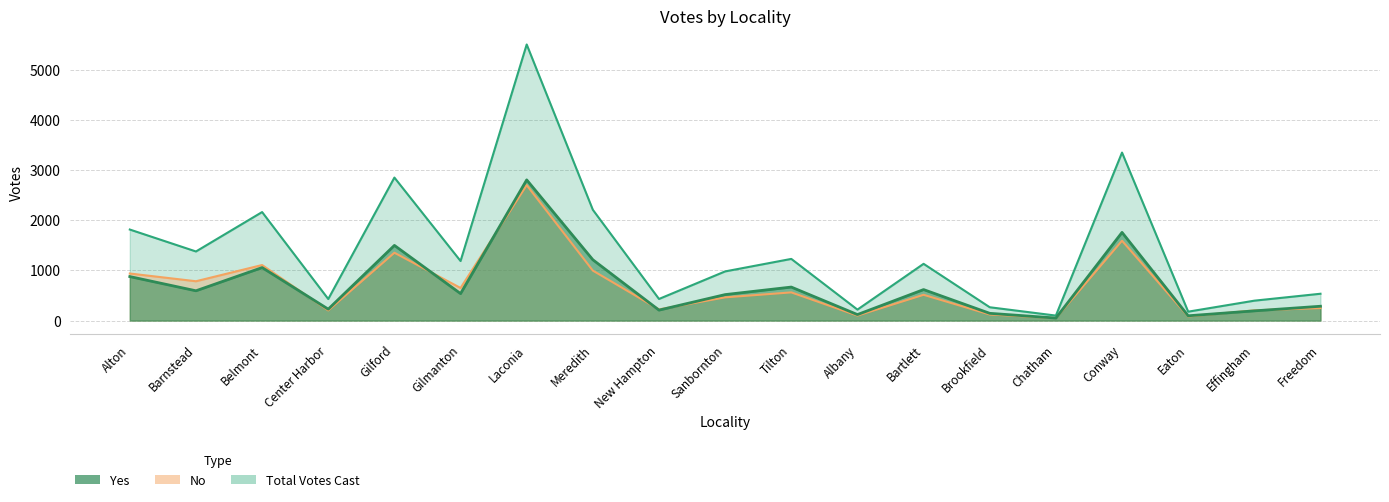

How many intersections are there between No and Yes?

7